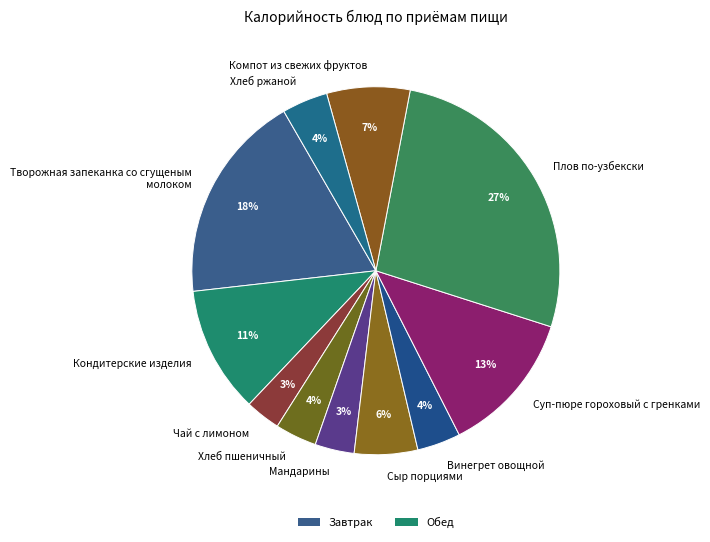

Does any single category account for the majority?

No